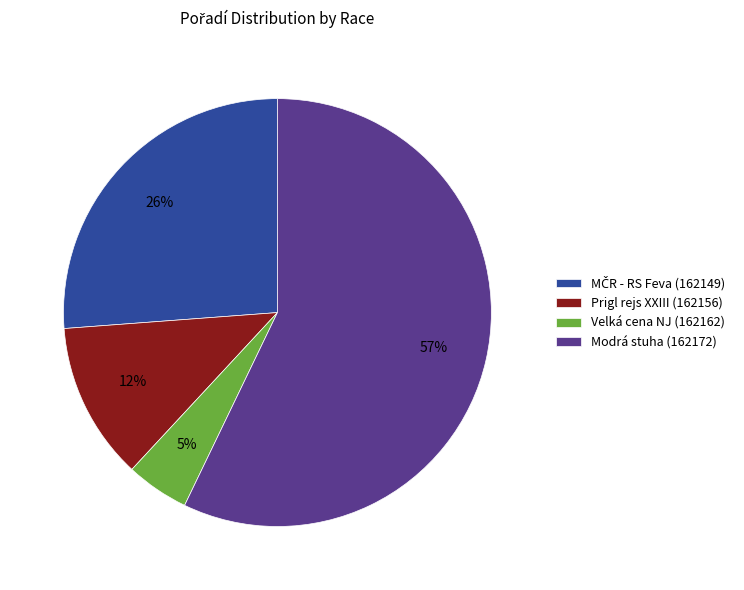

Does Modrá stuha (162172) represent more than half of the total?

Yes